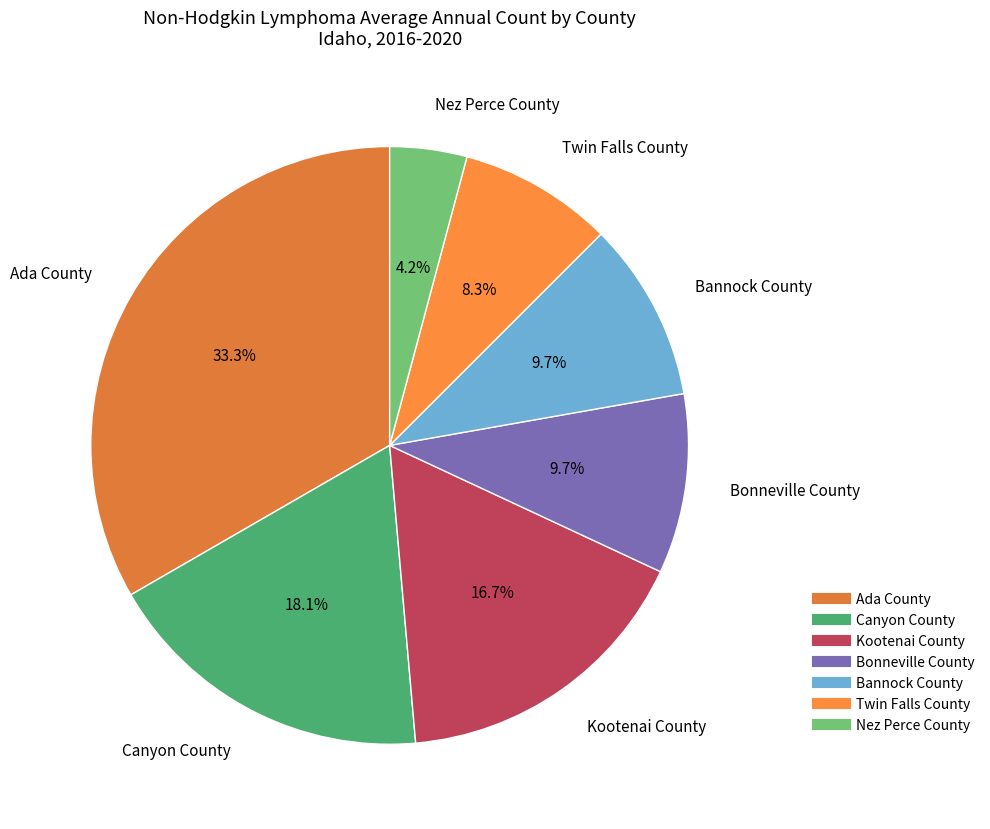

How many slices are in this pie chart?

7